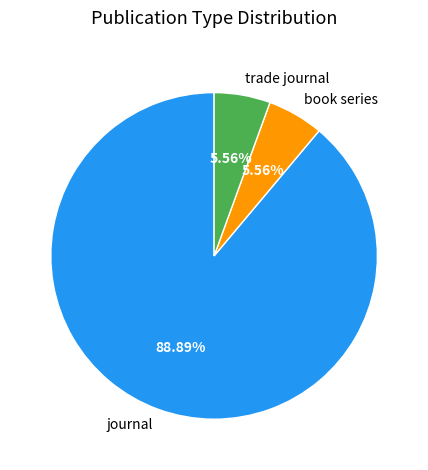

How many slices are in this pie chart?

3